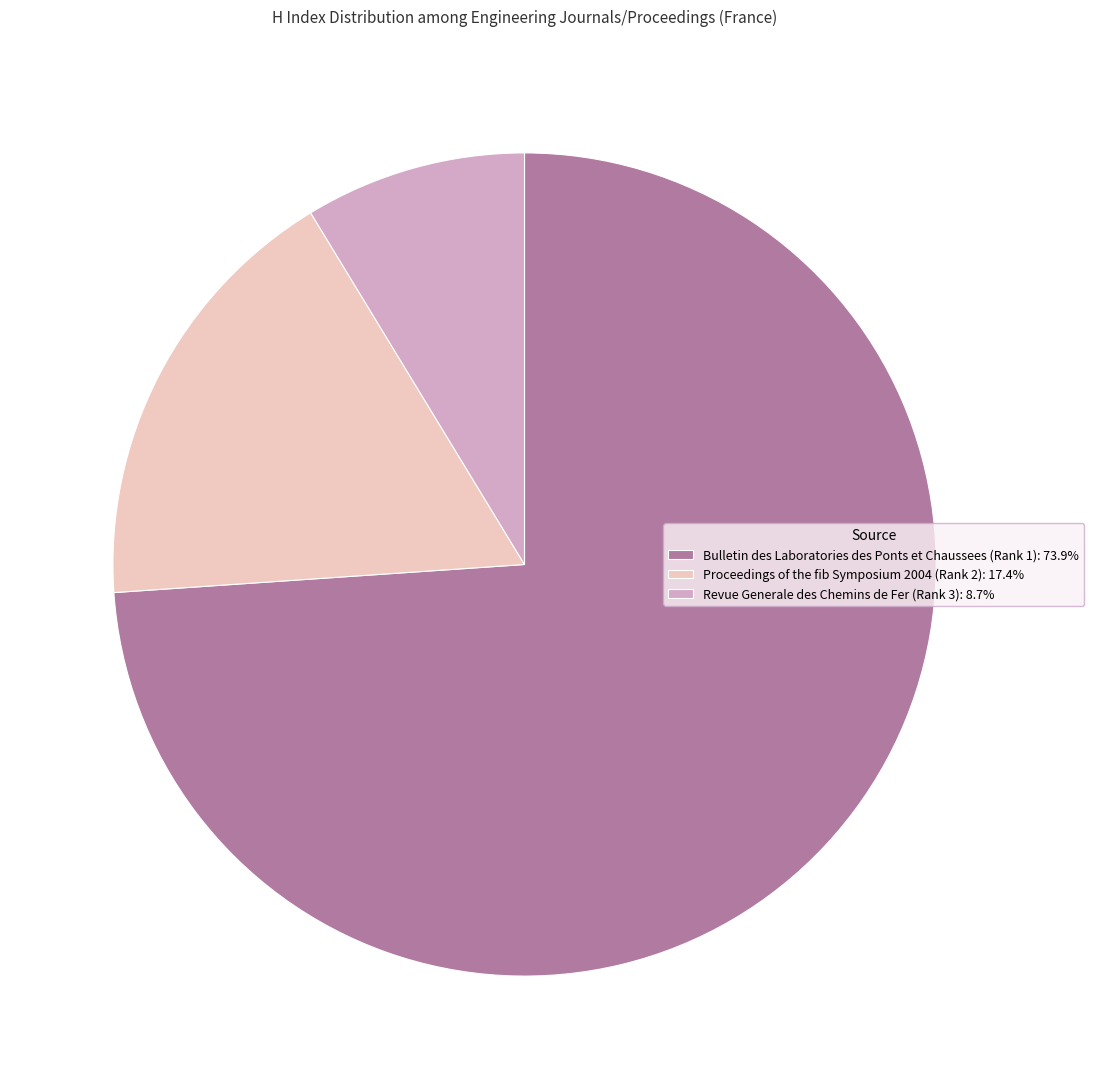

Does Proceedings of the fib Symposium 2004 (Rank 2) account for over 50% of the chart?

No